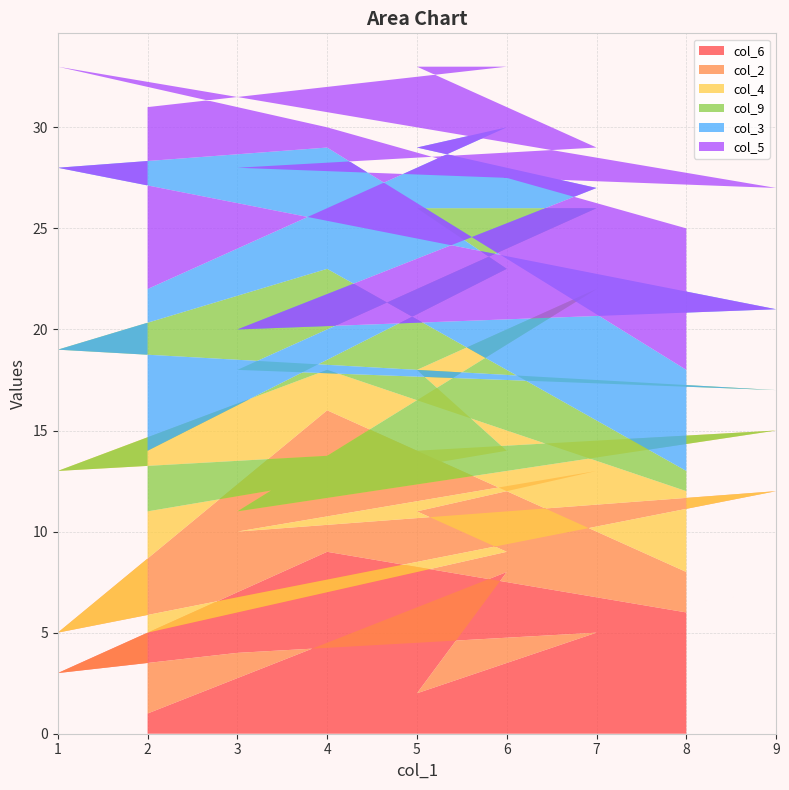

Reading right to left, list all the values displayed in this chart.

col_6: 2=1	6=8	5=2	7=5	3=4	9=7	1=3	4=9	8=6
col_2: 2=4	6=1	5=9	7=8	3=6	9=5	1=2	4=7	8=2
col_4: 2=6	6=5	5=7	7=9	3=1	9=3	1=8	4=2	8=4
col_9: 2=3	6=9	5=8	7=4	3=7	9=2	1=6	4=5	8=1
col_3: 2=8	6=7	5=3	7=1	3=2	9=4	1=9	4=6	8=5
col_5: 2=9	6=3	5=4	7=2	3=8	9=6	1=5	4=1	8=7